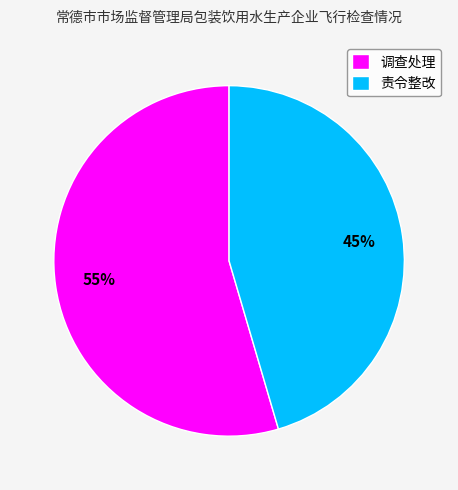

To the nearest percent, what is the combined percentage of 调查处理 and 责令整改?

100%